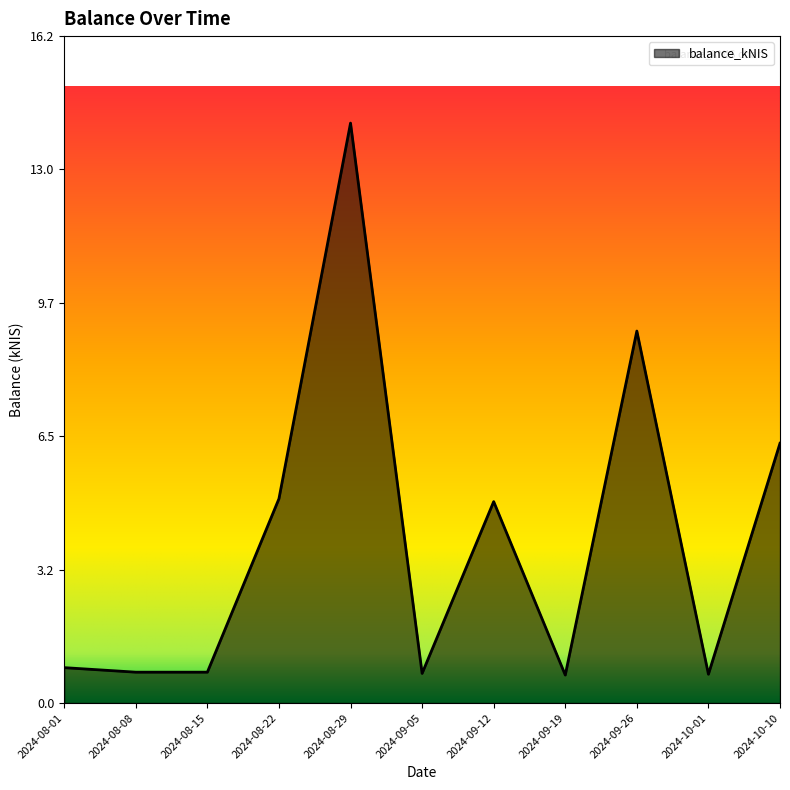

What is the minimum value shown in the chart?

0.7